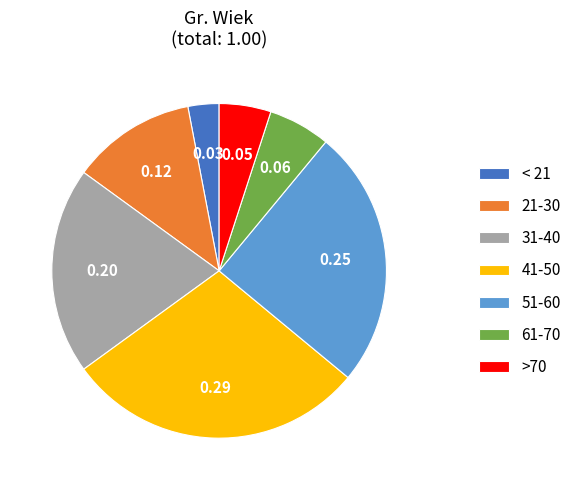

Does 41-50 represent more than half of the total?

No